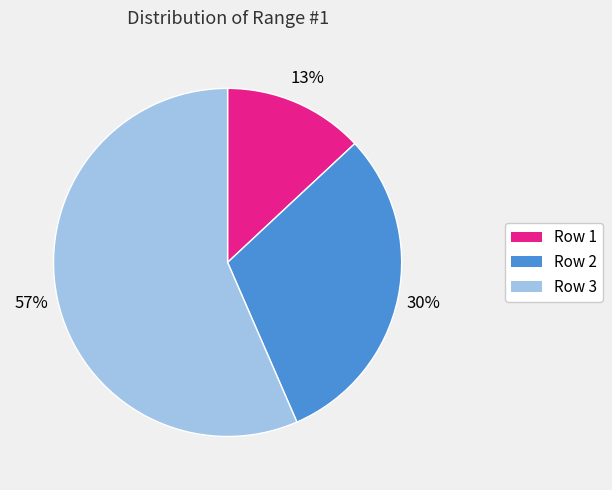

Between Row 2 and Row 1, which is larger?

Row 2